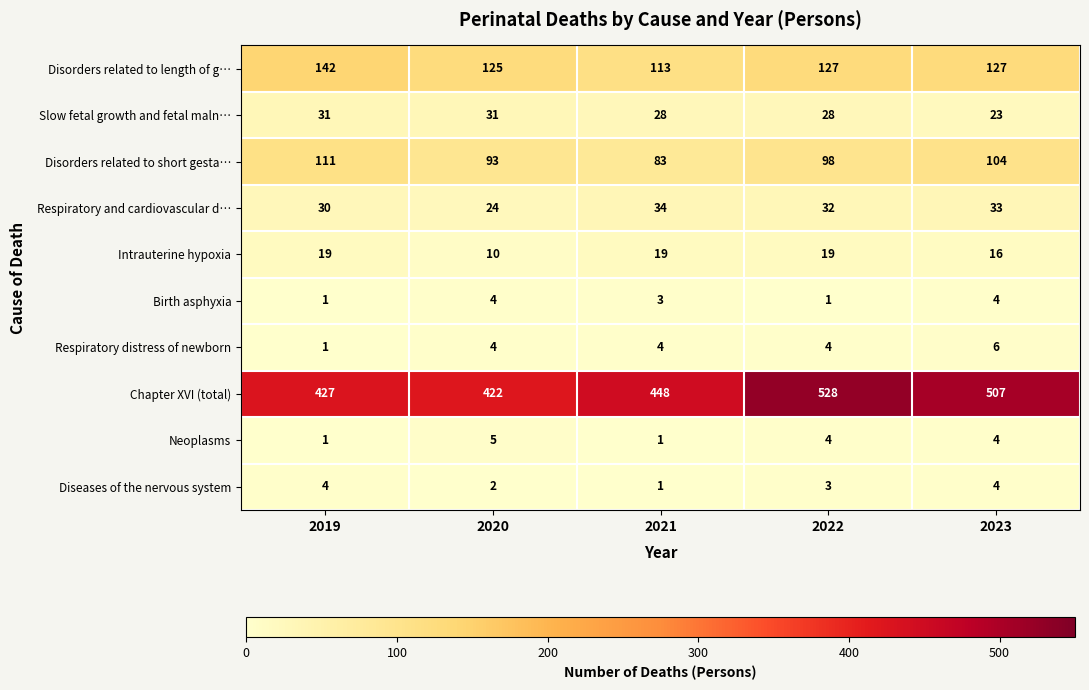

How many categories are shown in the chart?

5